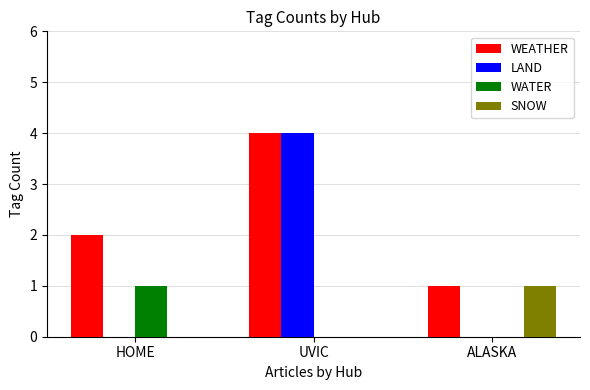

How many groups of bars are there?

3